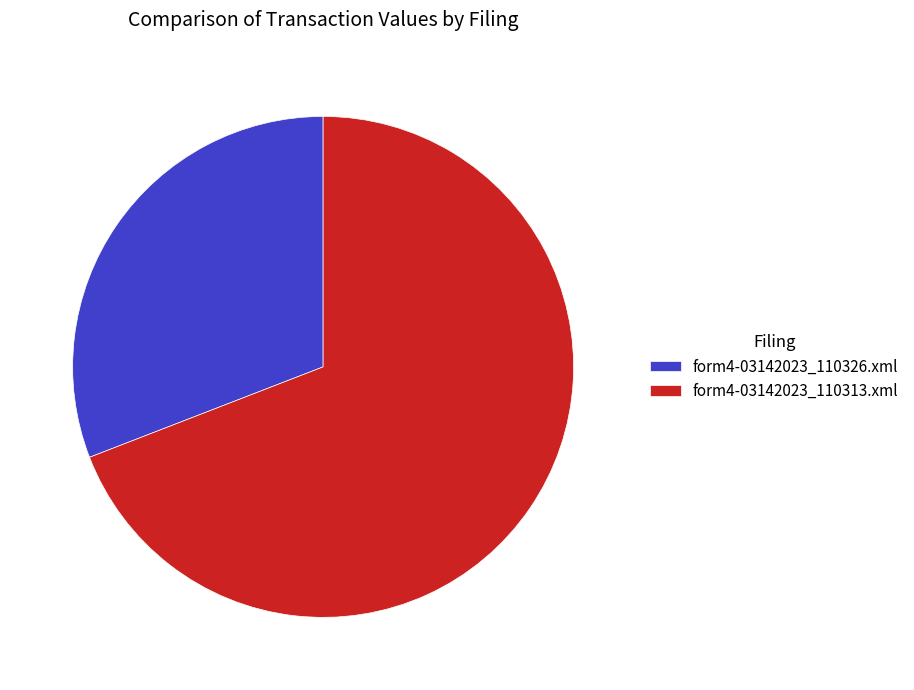

Is the sum of form4-03142023_110313.xml and form4-03142023_110326.xml greater than half?

Yes